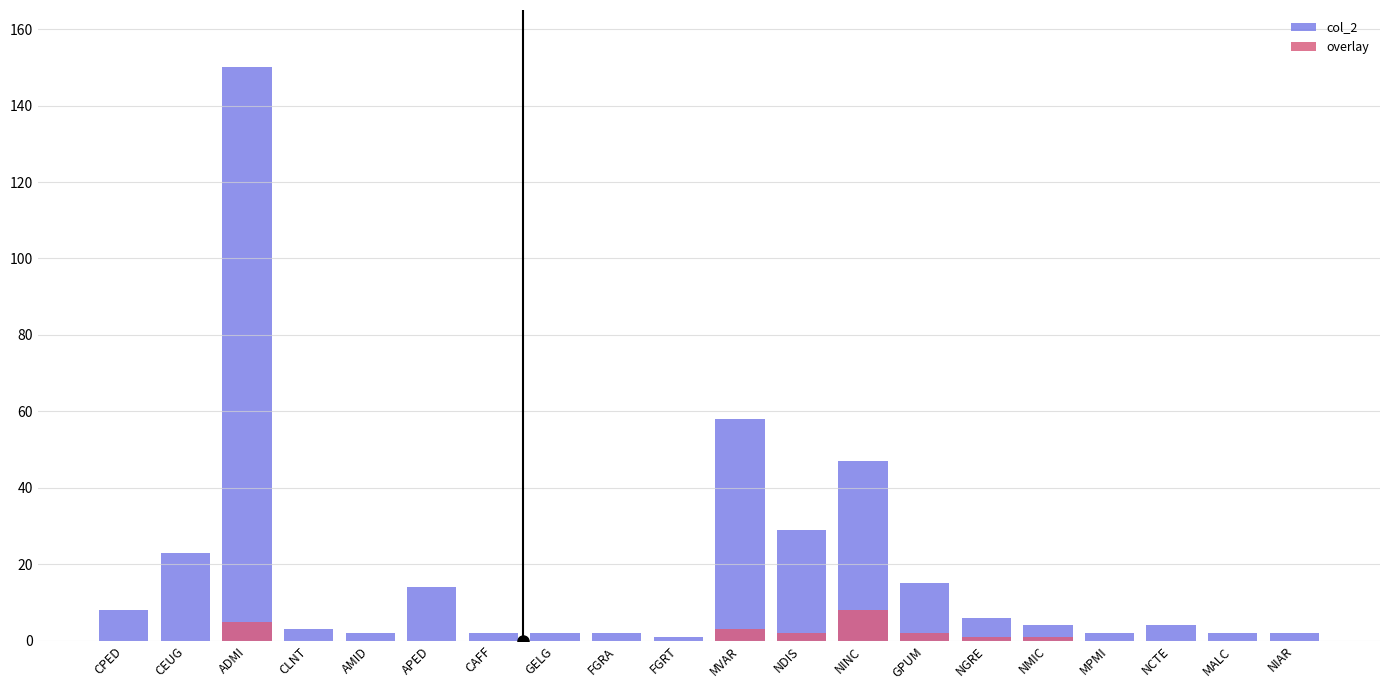

How many bars are there in total?

40